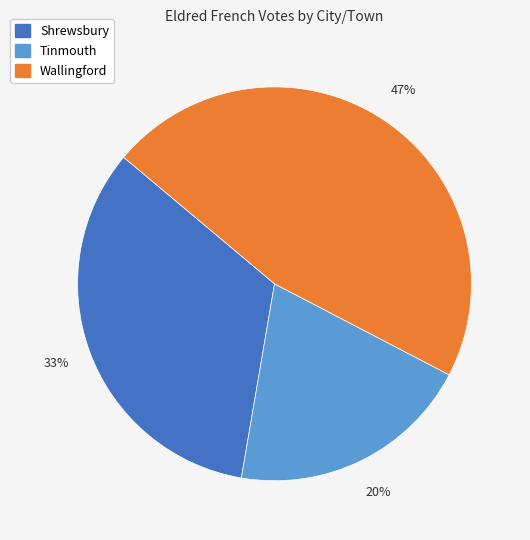

True or false: Wallingford accounts for 47% of the total.

True